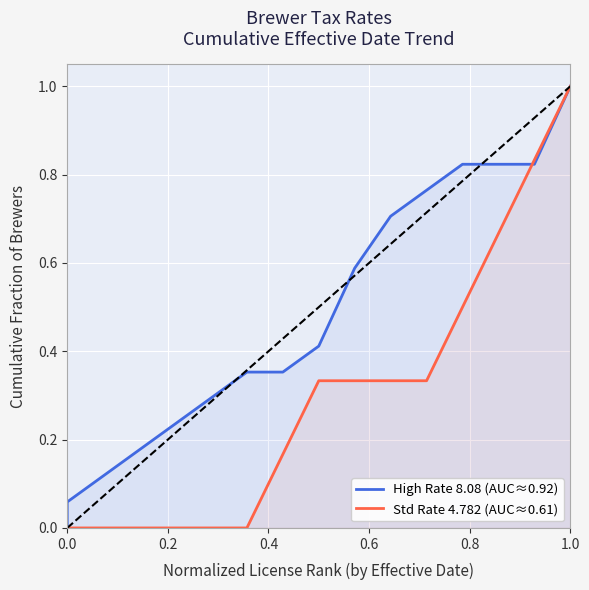

List the series in order of their overall mean, lowest first.

Std Rate 4.782 (AUC≈0.61), High Rate 8.08 (AUC≈0.92)